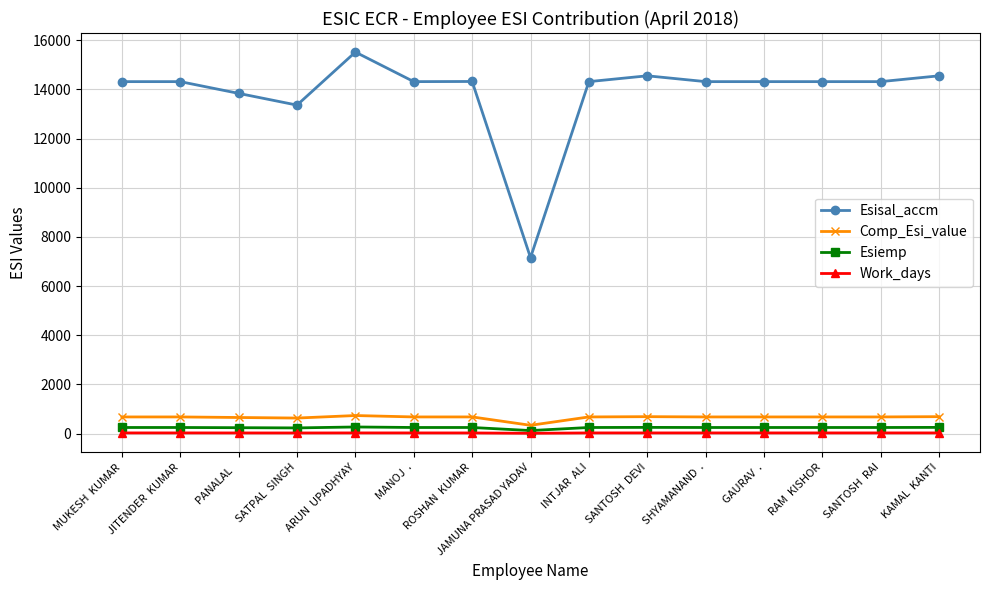

At which category does the chart reach its peak across all series?

ARUN  UPADHYAY